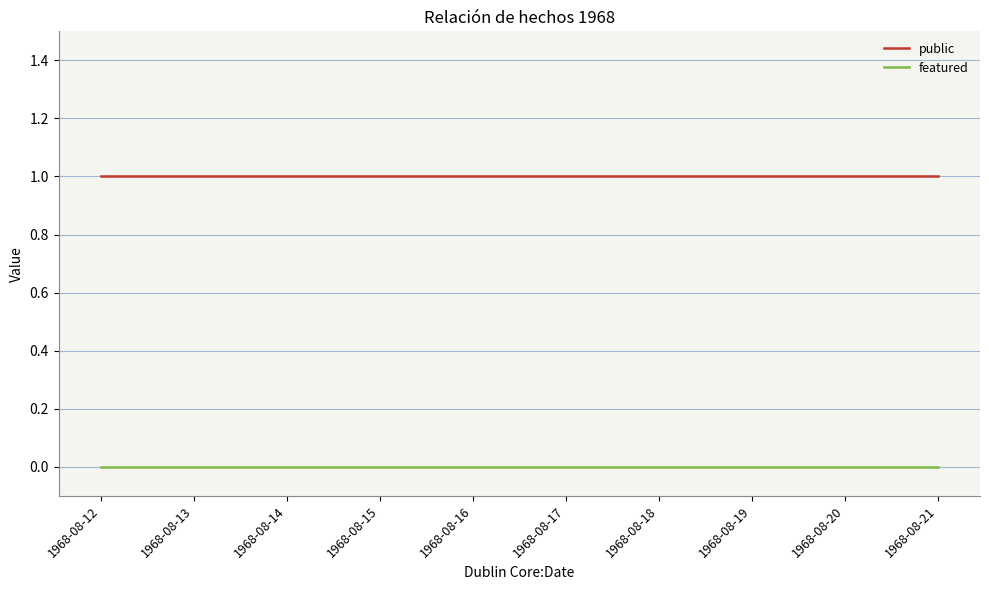

Which series has the largest total across all categories?

public